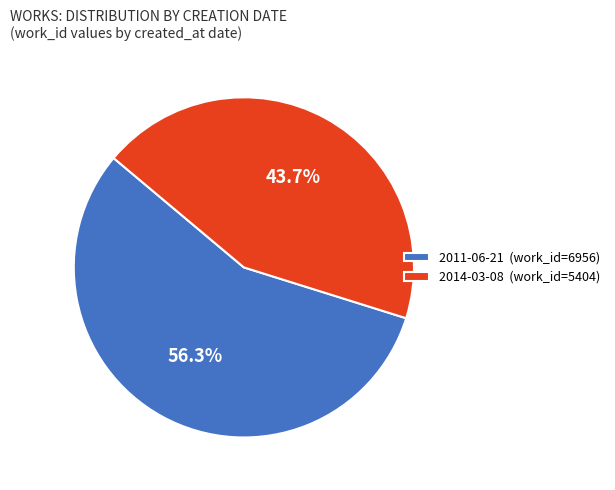

Do 2014-03-08 and 2011-06-21 together represent more than half of the pie?

Yes